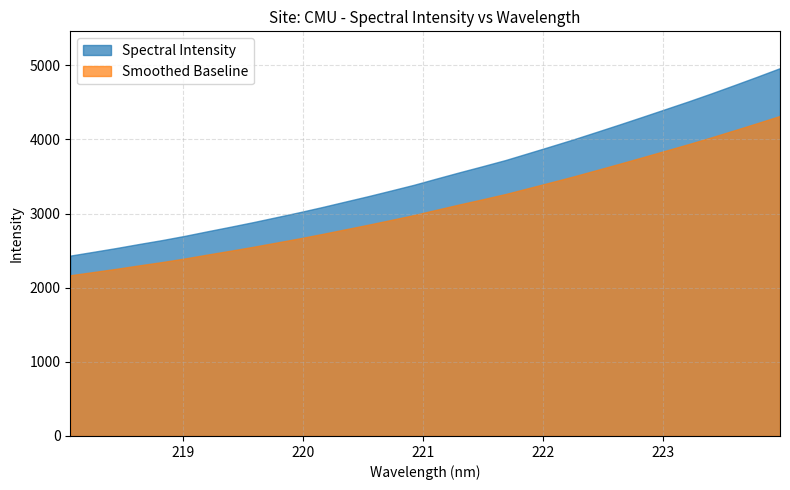

How many data points does each series have?

32